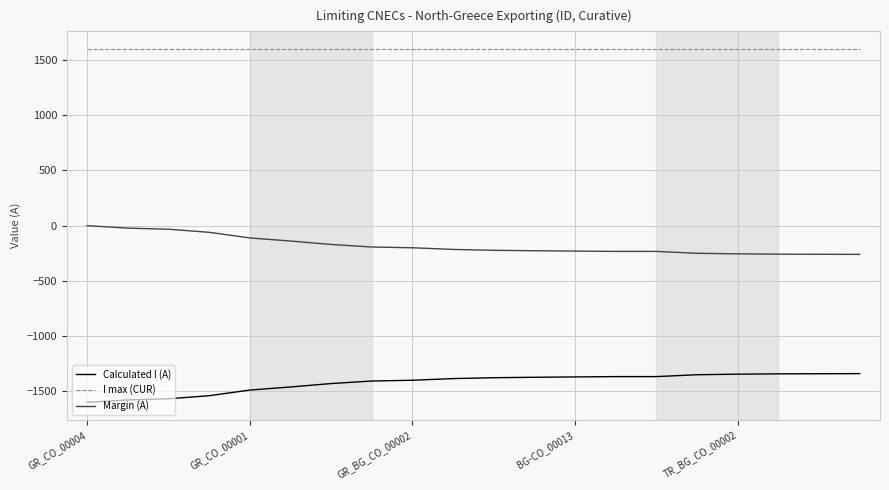

How many lines are shown in the chart?

3